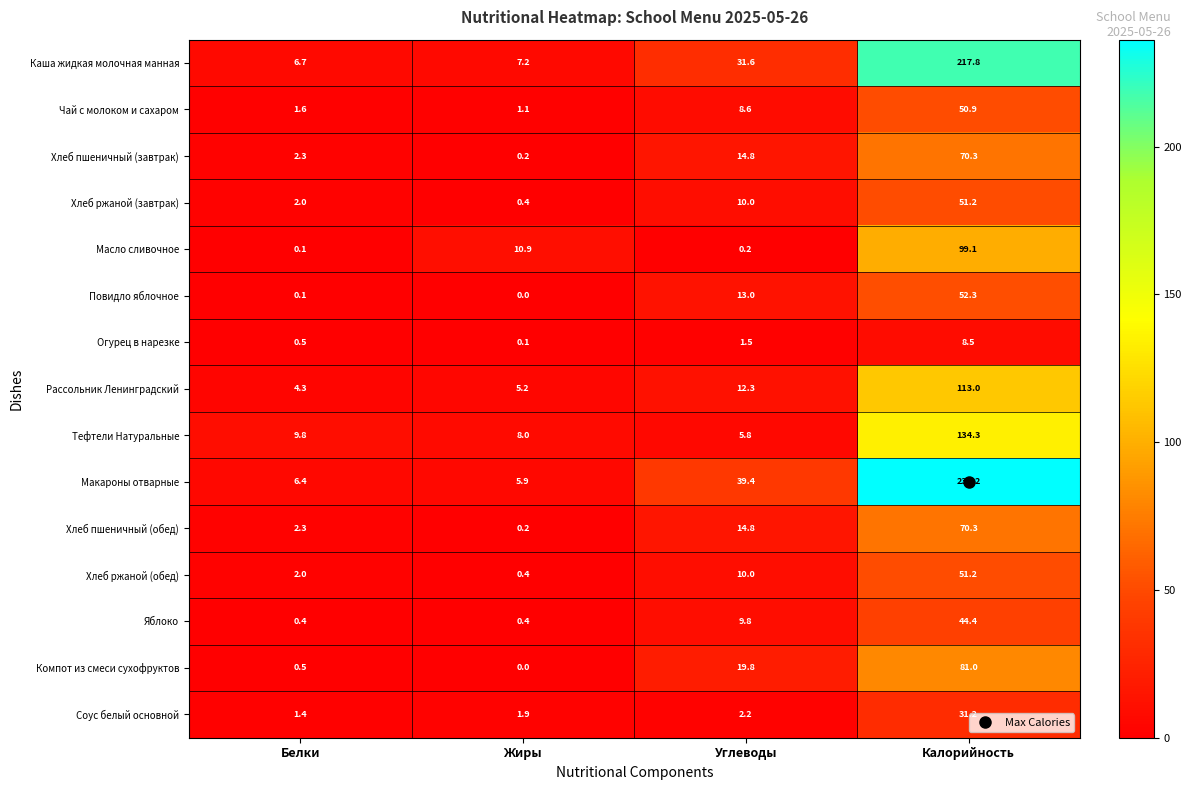

What is the highest value of the Каша жидкая молочная манная series?

217.8